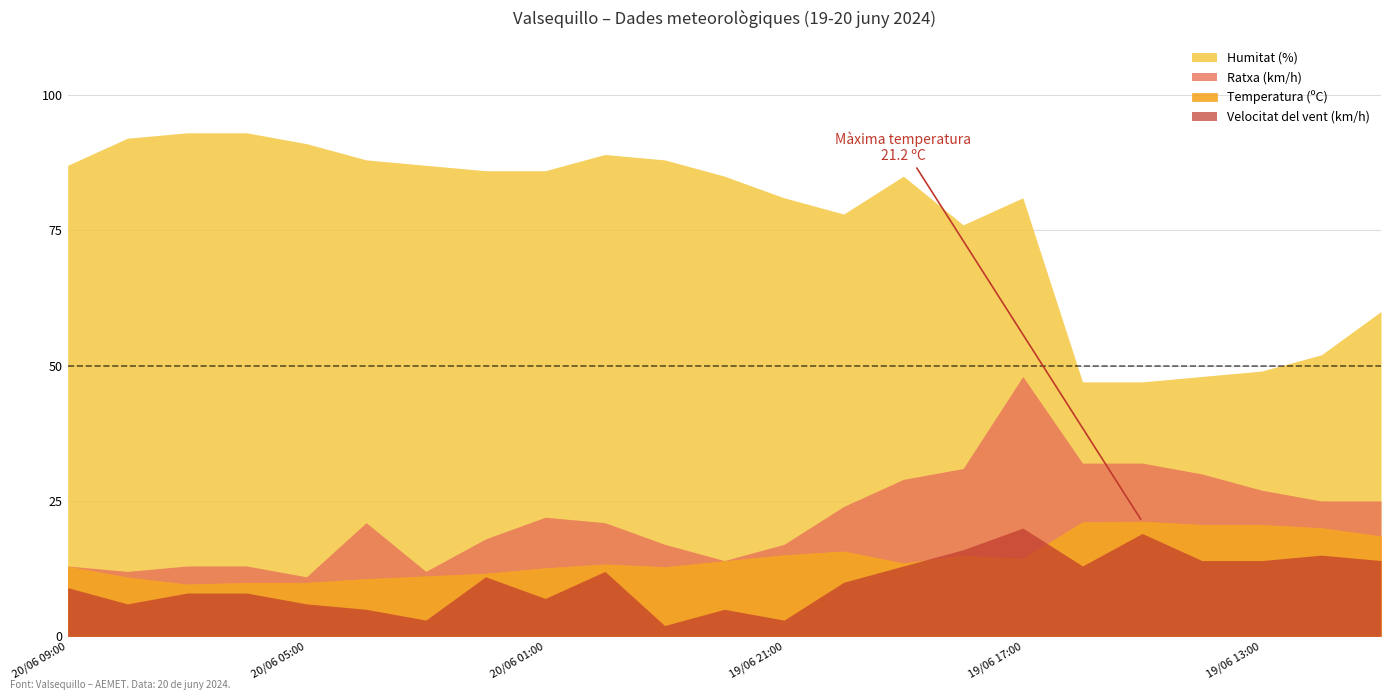

What is the sum of the Temperatura (ºC) values at 19/06 12:00 and 19/06 20:00?

35.7